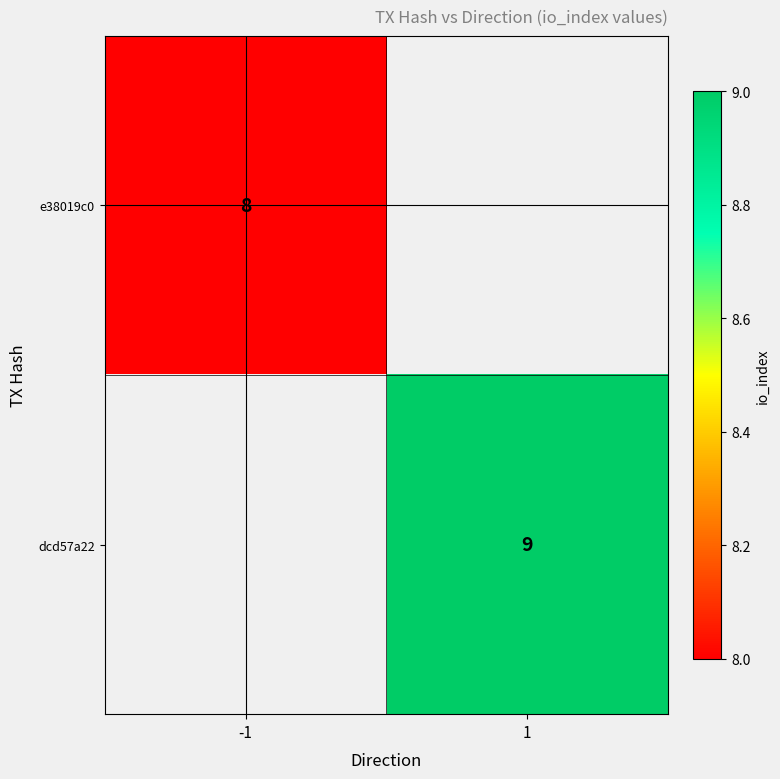

Which label corresponds to the smallest value in the chart?

-1